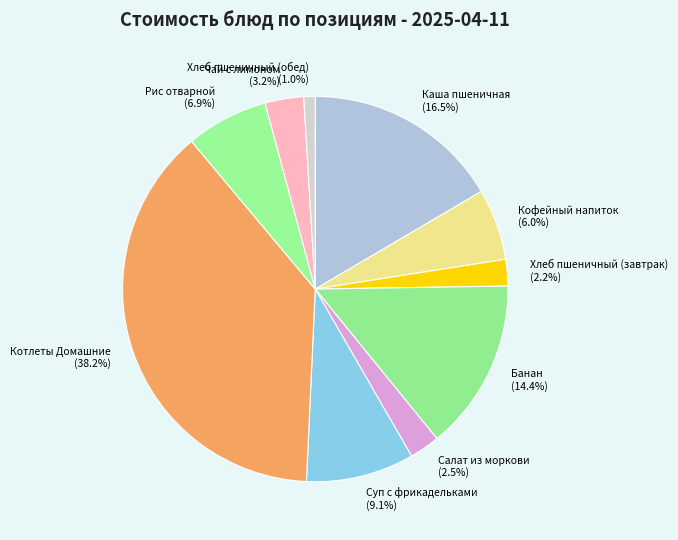

What is the ratio of the value at Банан to the value at Хлеб пшеничный (завтрак)?

6.5